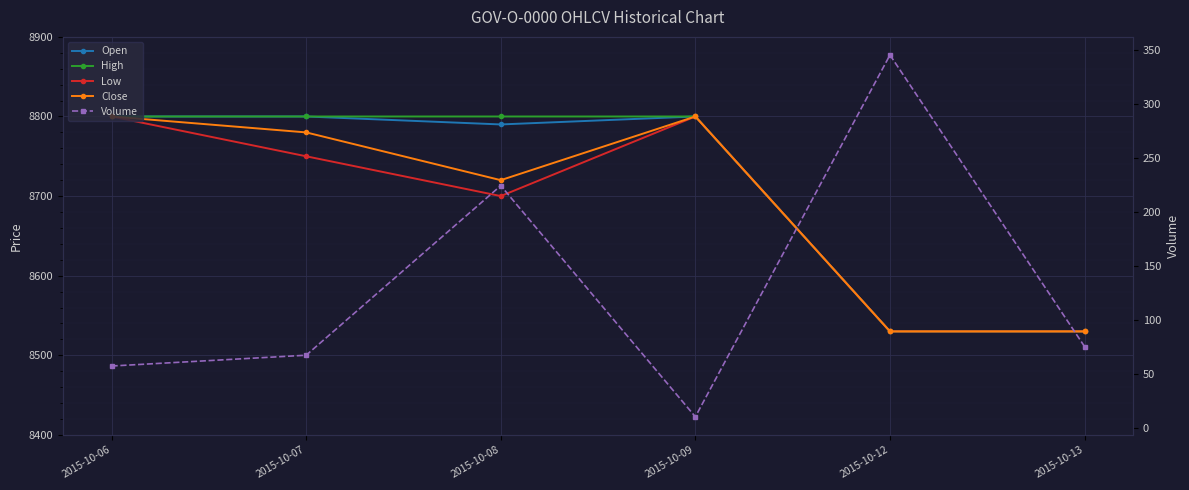

How many lines are shown in the chart?

5